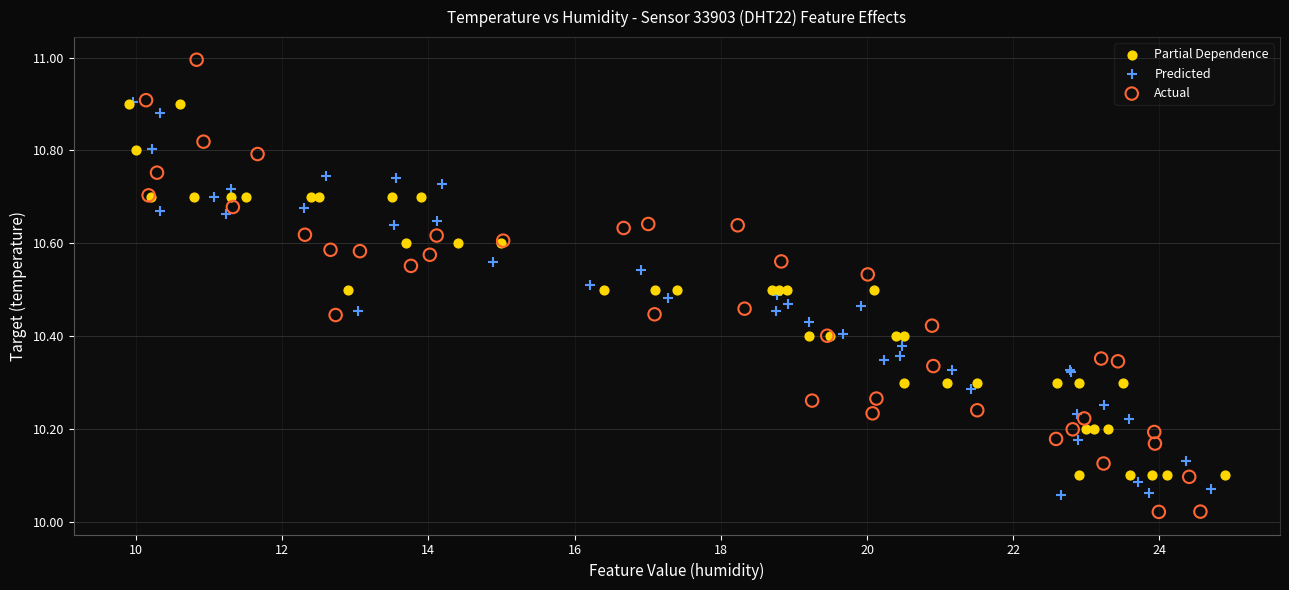

Which series reaches the maximum Y coordinate?

Actual